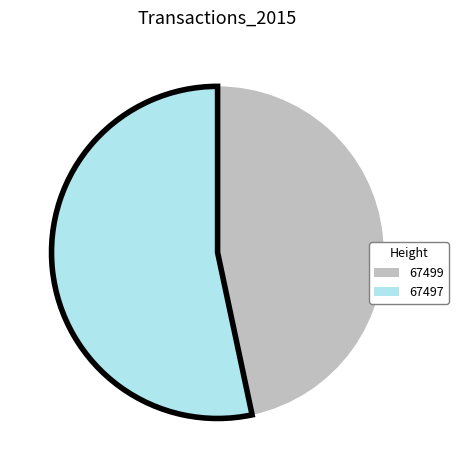

Do 67499 and 67497 together represent more than half of the pie?

Yes